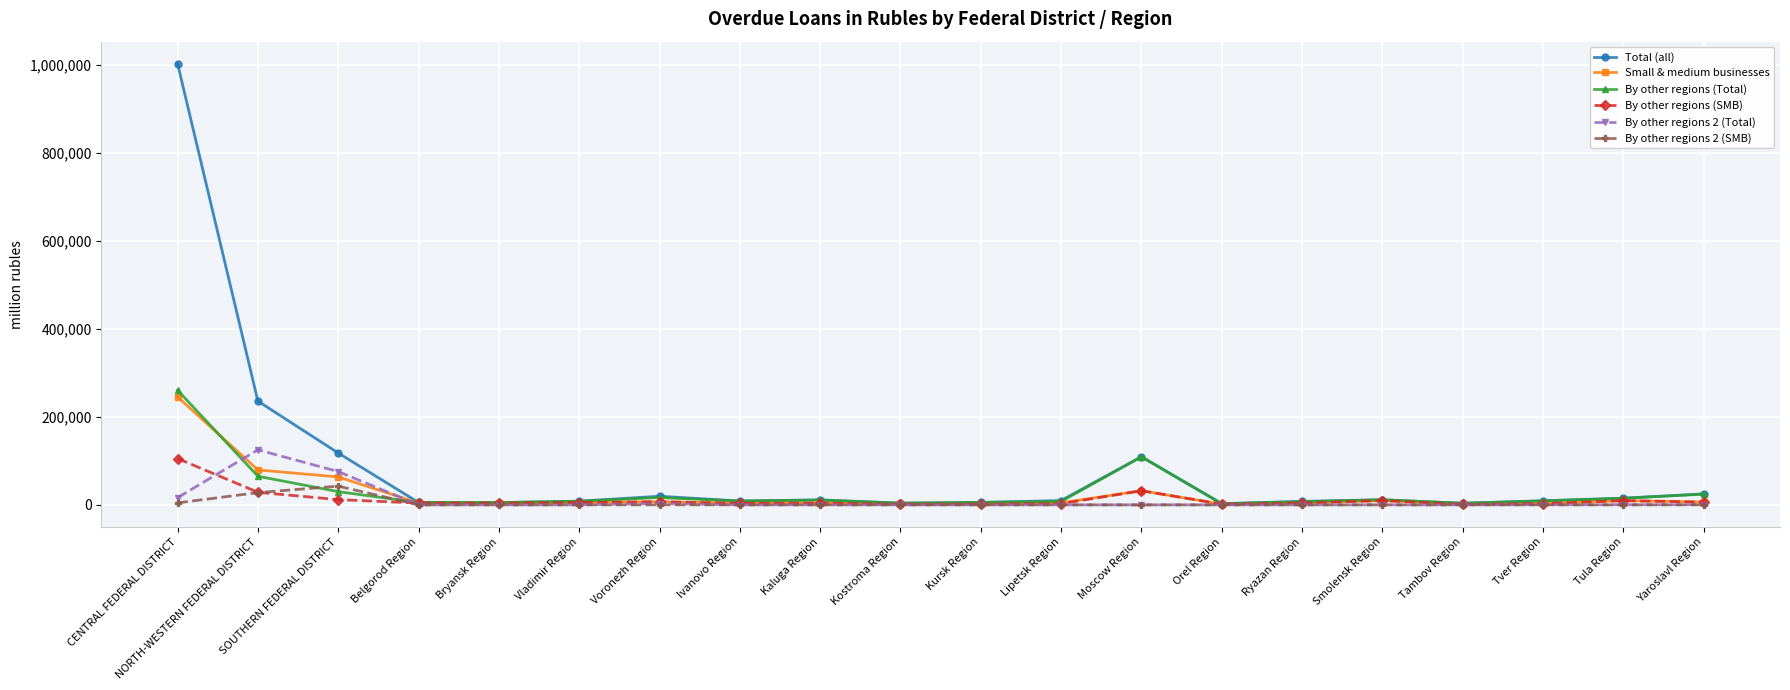

Is the value of Total (all) at Yaroslavl Region greater than the value of By other regions 2 (Total) at Moscow Region?

Yes